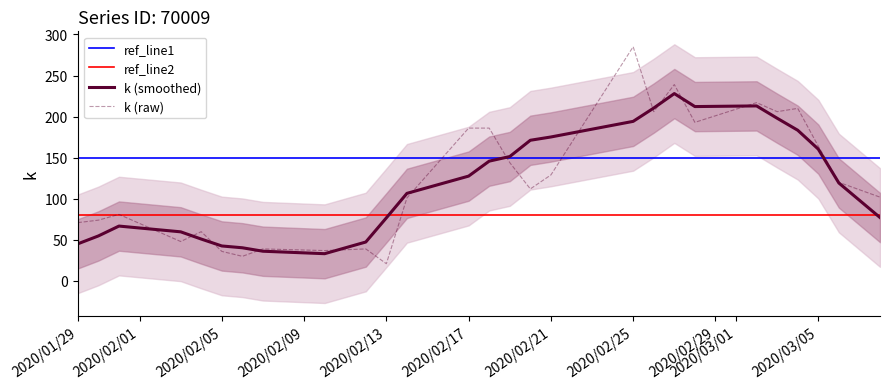

The k (raw) series shows 186.0 at 2020/02/17. True or false?

True